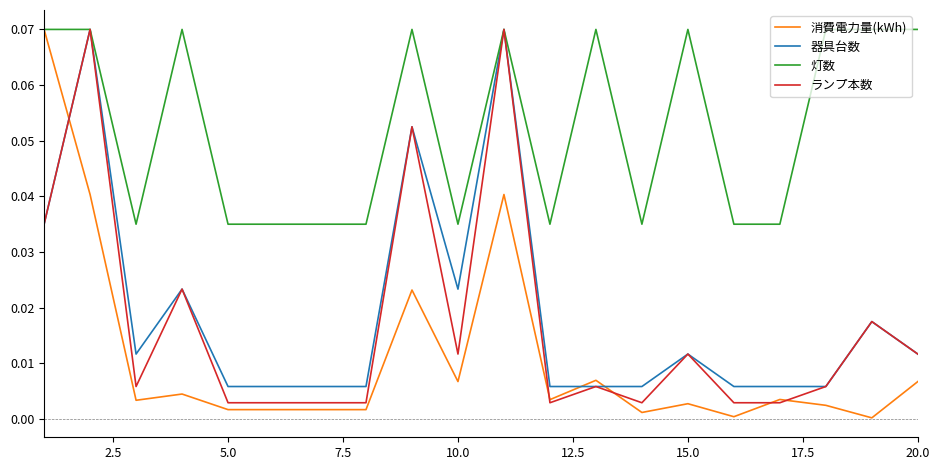

True or false: ランプ本数 and 灯数 cross at least once.

False